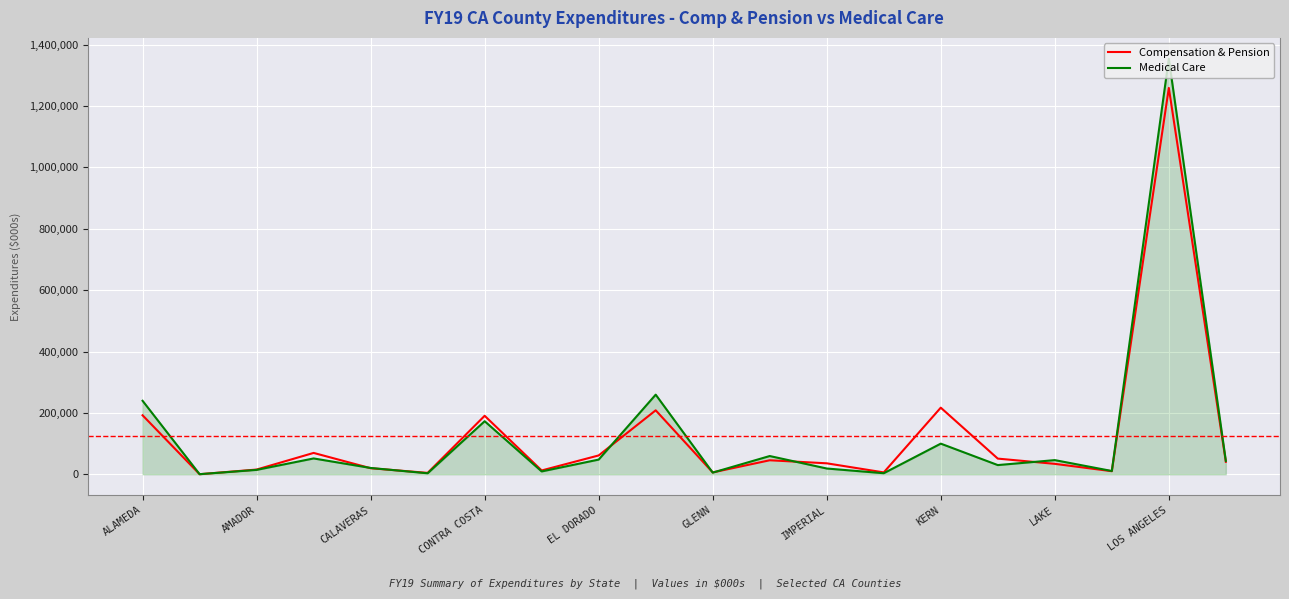

What is the maximum value for Medical Care?

1353993.8